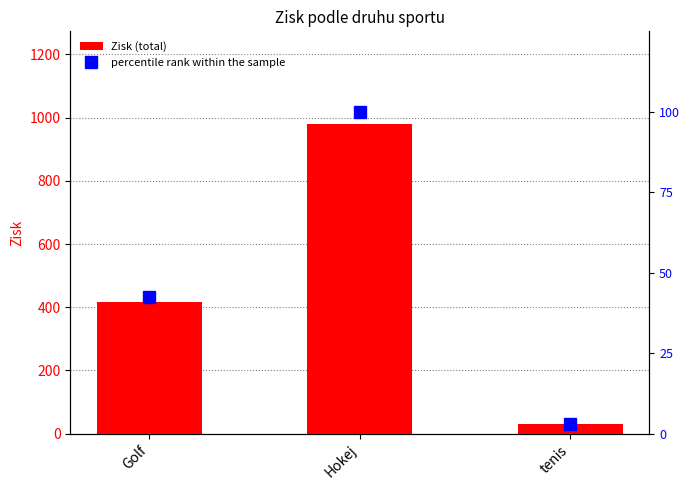

How many values in the Zisk (total) series exceed 417?

2